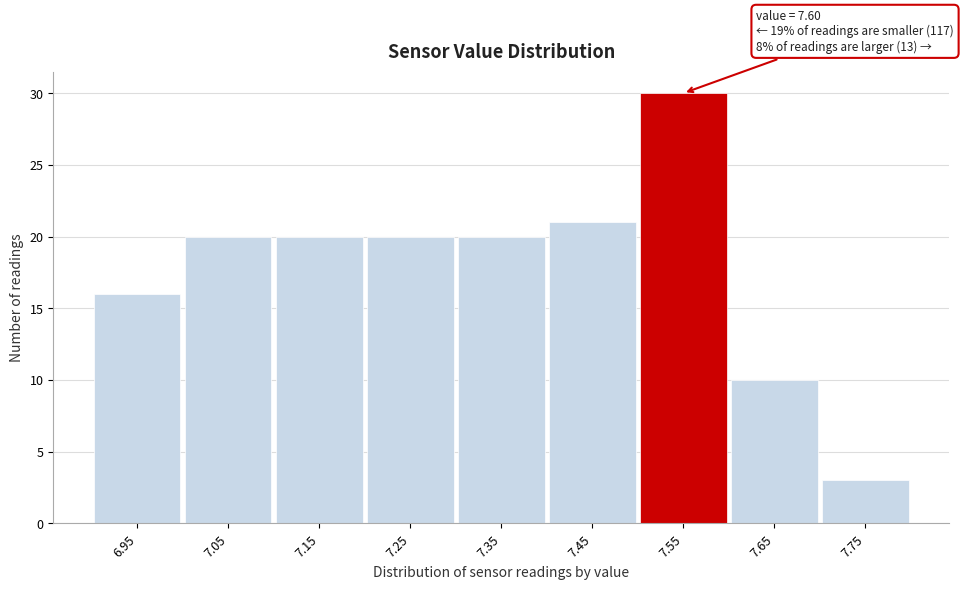

Reading left to right, transcribe all the data shown in this chart.

16	20	20	20	20	21	30	10	3